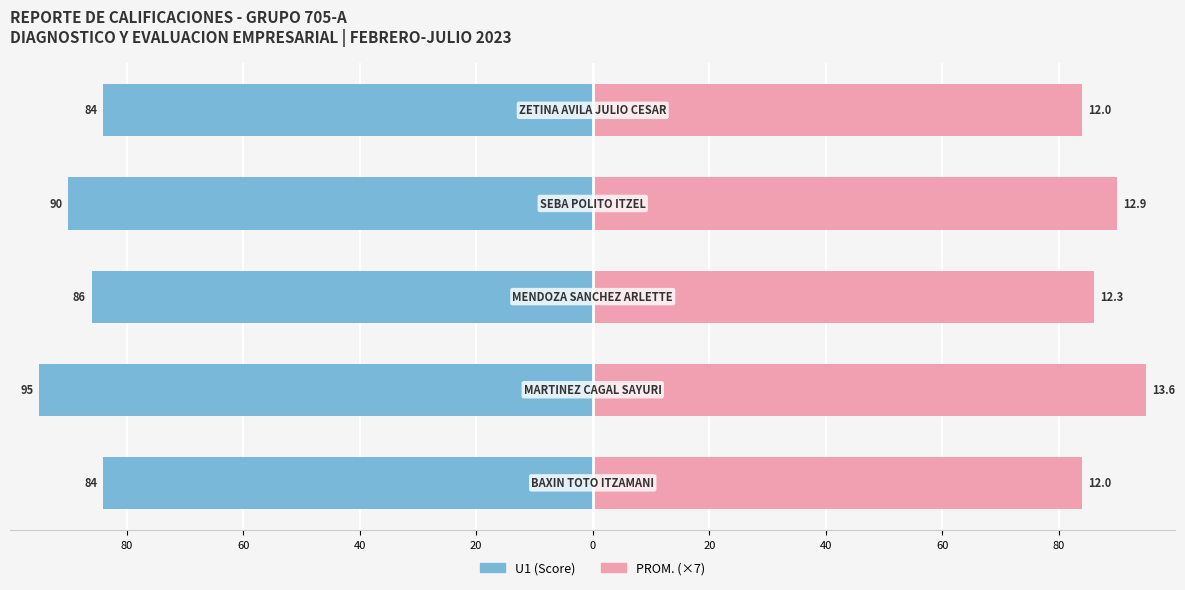

True or false: U1 (Score) has a value of -37 at 0.

False